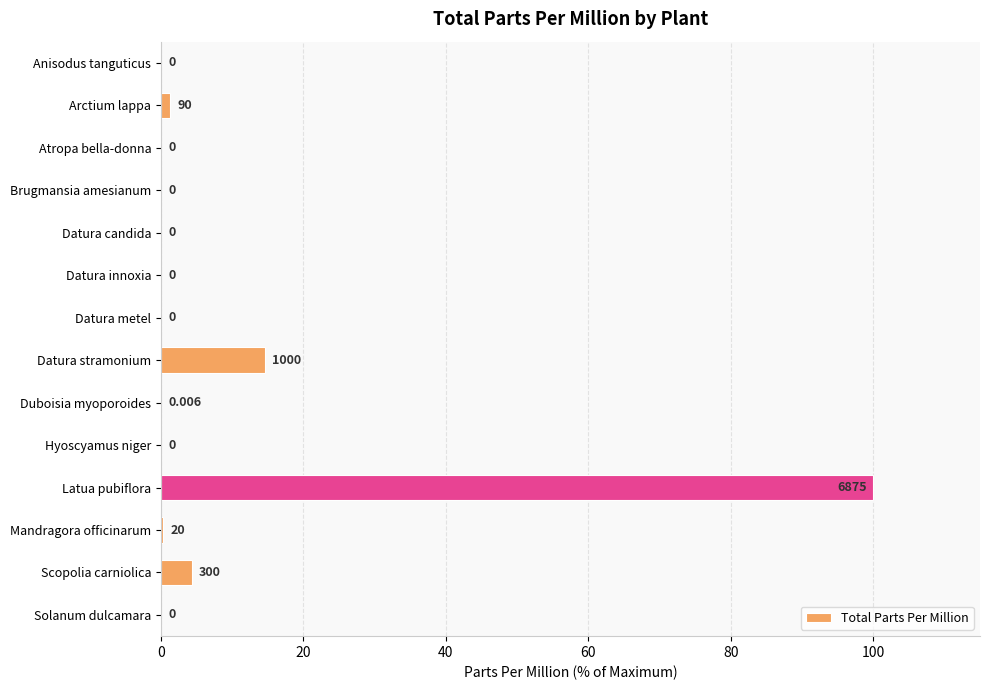

Which category has the highest value across all series?

Latua pubiflora